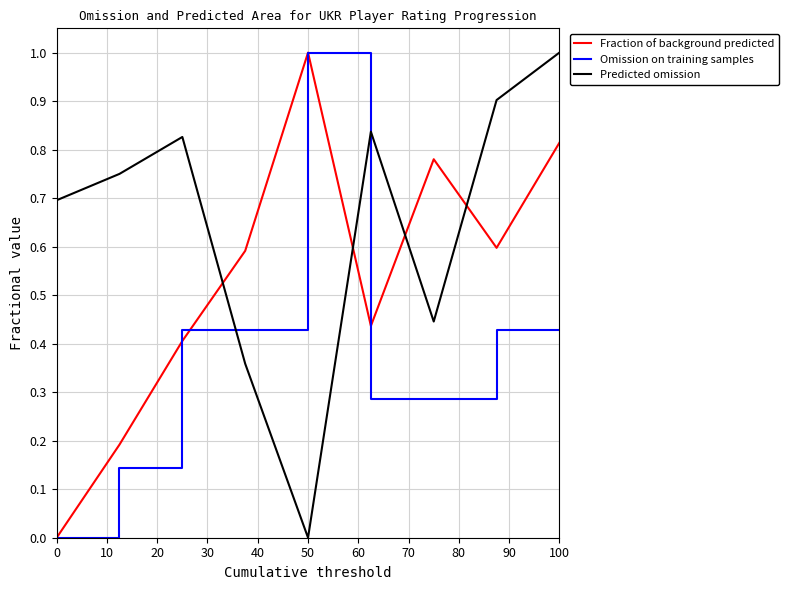

Which series has the largest total across all categories?

Predicted omission